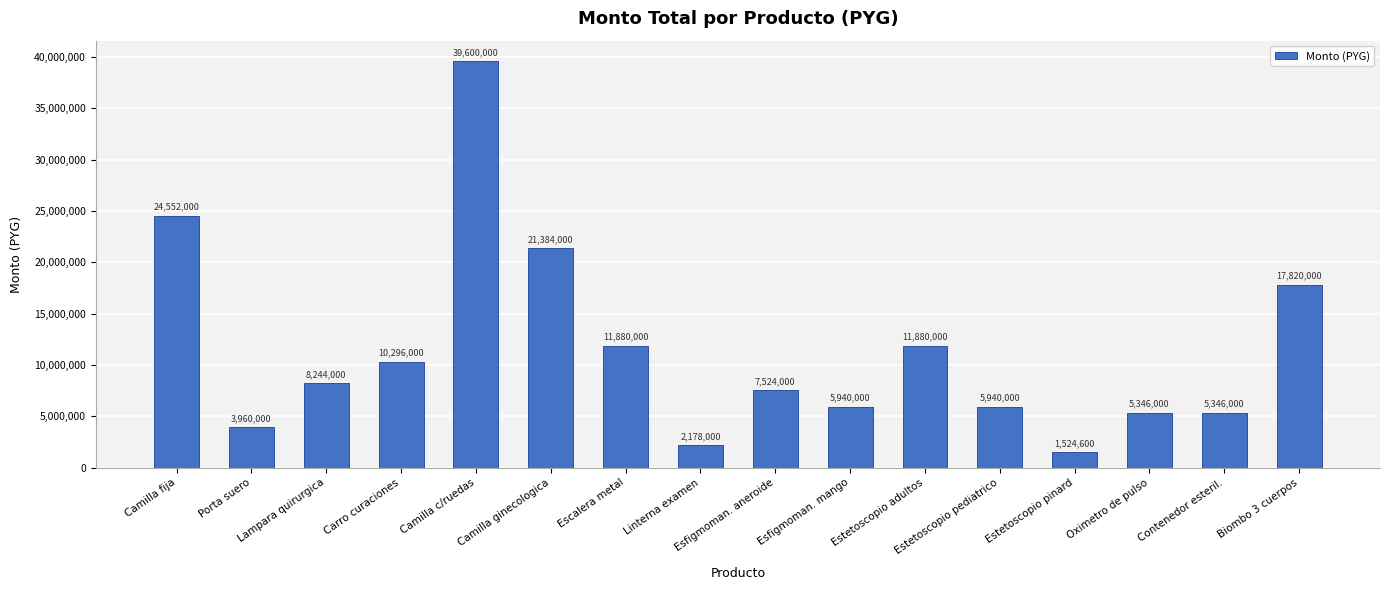

Count the number of categories in the chart.

16